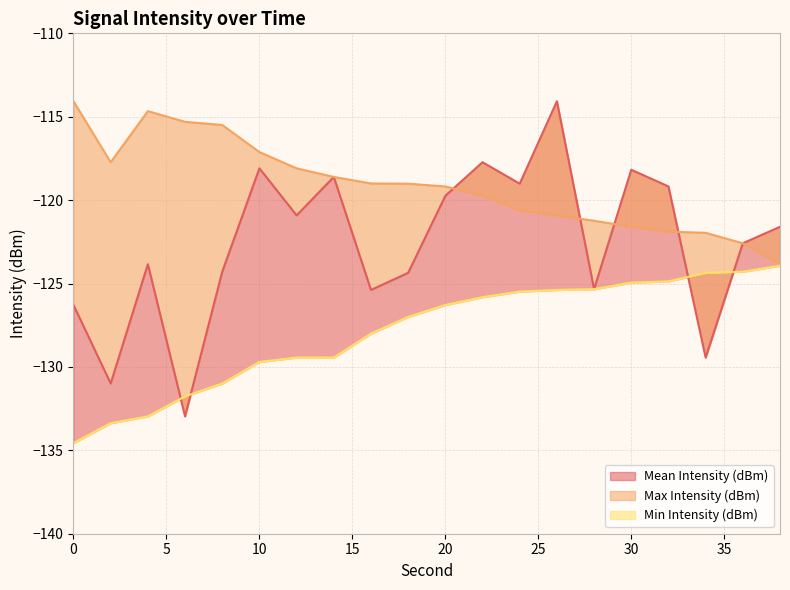

Reading left to right, extract all data points from this chart.

Mean Intensity (dBm): 0=-126.3	2=-131.0	4=-123.8	6=-133.0	8=-124.3	10=-118.1	12=-120.9	14=-118.6	16=-125.4	18=-124.4	20=-119.7	22=-117.7	24=-119.0	26=-114.1	28=-125.3	30=-118.2	32=-119.2	34=-129.4	36=-122.6	38=-121.6
Max Intensity (dBm): 0=-114.1	2=-117.7	4=-114.7	6=-115.3	8=-115.5	10=-117.1	12=-118.1	14=-118.6	16=-119.0	18=-119.0	20=-119.2	22=-119.7	24=-120.6	26=-120.9	28=-121.2	30=-121.6	32=-121.9	34=-122.0	36=-122.6	38=-123.8
Min Intensity (dBm): 0=-134.6	2=-133.4	4=-133.0	6=-131.8	8=-131.0	10=-129.7	12=-129.4	14=-129.4	16=-128.0	18=-127.0	20=-126.3	22=-125.8	24=-125.5	26=-125.4	28=-125.3	30=-124.9	32=-124.9	34=-124.4	36=-124.3	38=-123.9